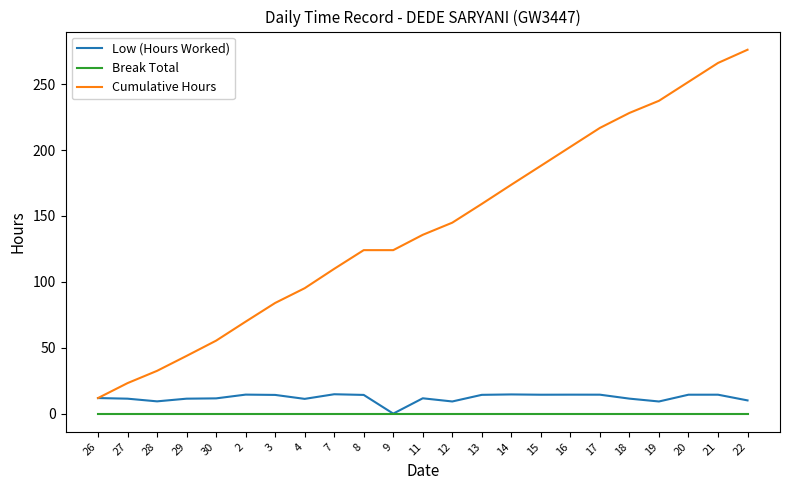

True or false: Break Total and Cumulative Hours cross at least once.

False